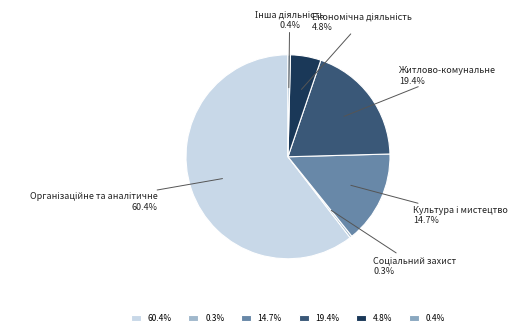

Count the number of slices in the pie.

6